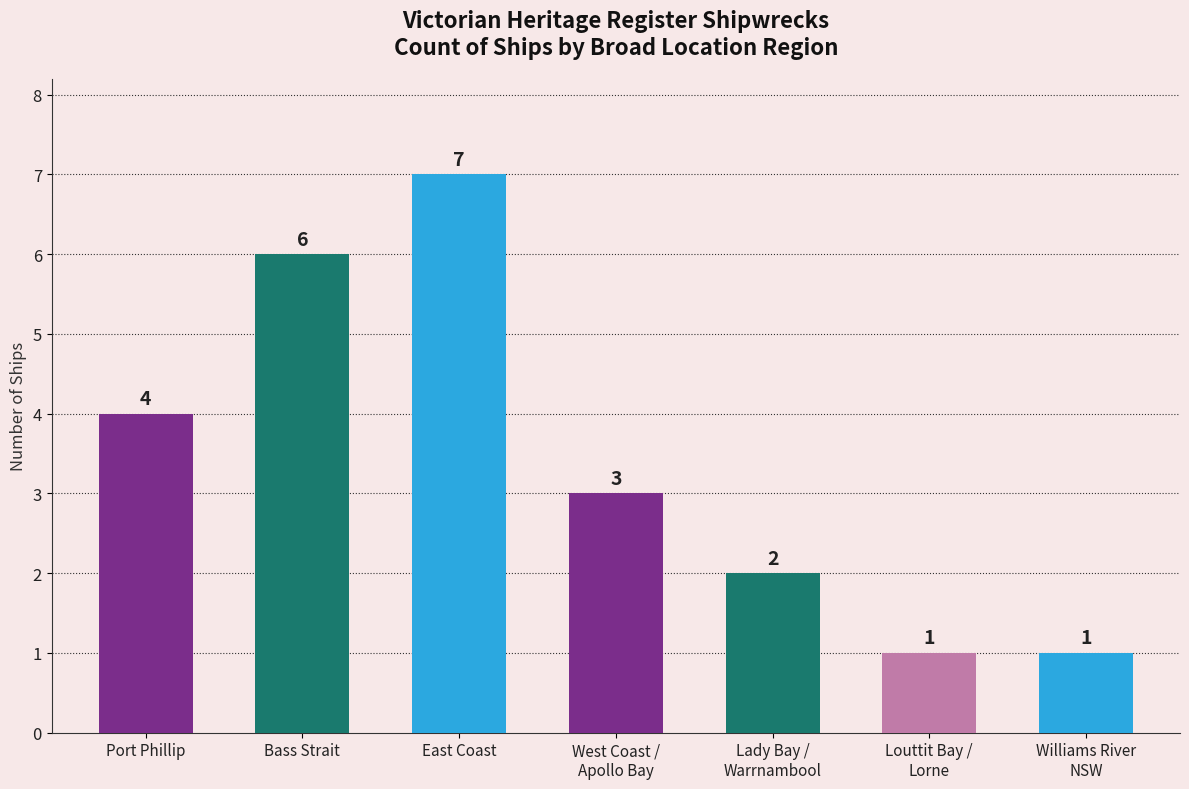

Where is the data nearest to the value 4?

Port Phillip